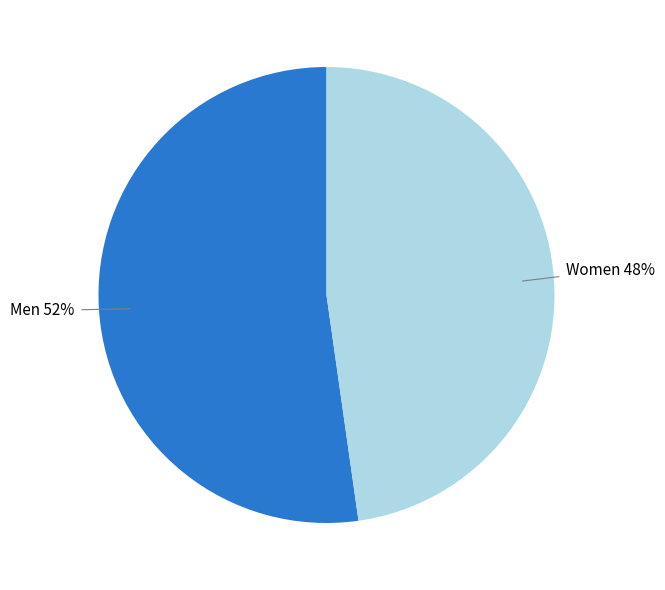

How many slices are in this pie chart?

2